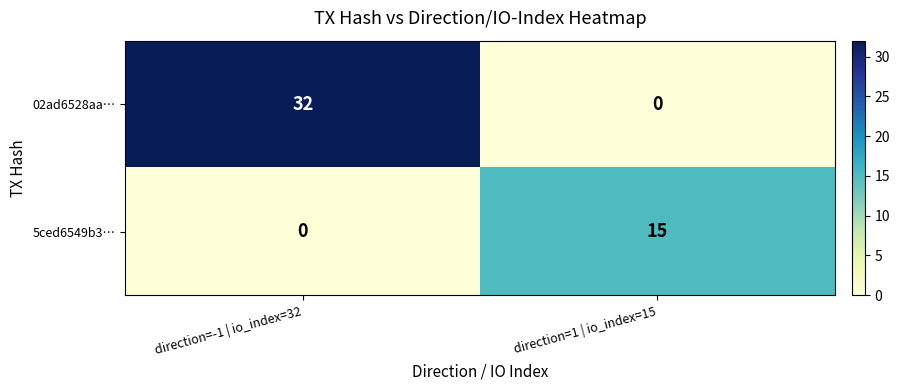

List the series in order of their overall mean, highest first.

02ad6528aa…, 5ced6549b3…